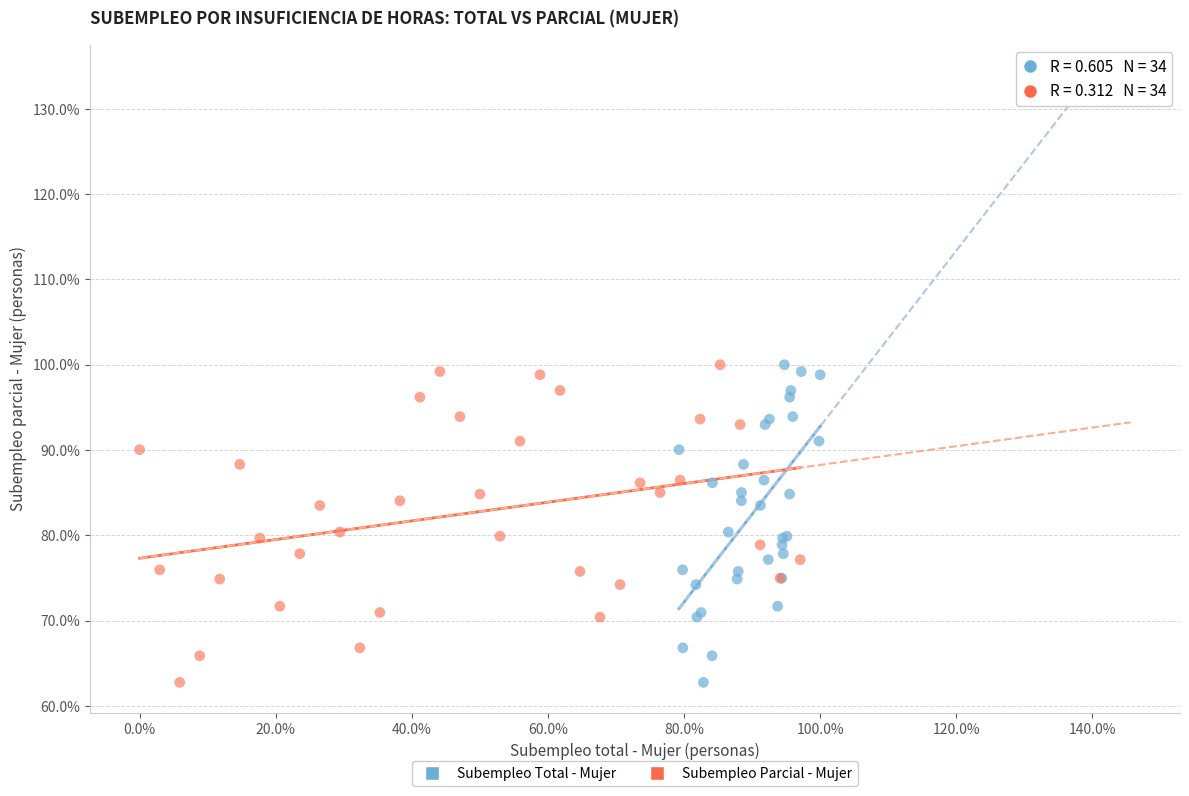

What are all the series names shown in the legend?

Subempleo Total - Mujer, Subempleo Parcial - Mujer